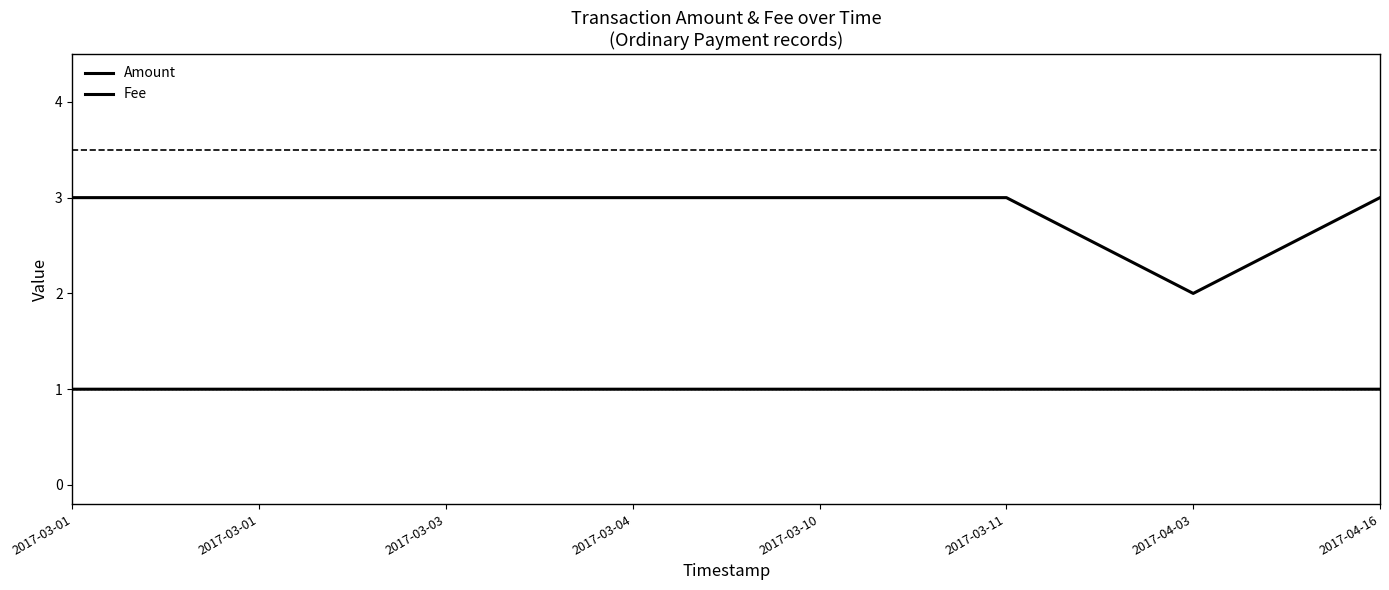

Does the chart have visible grid lines?

No